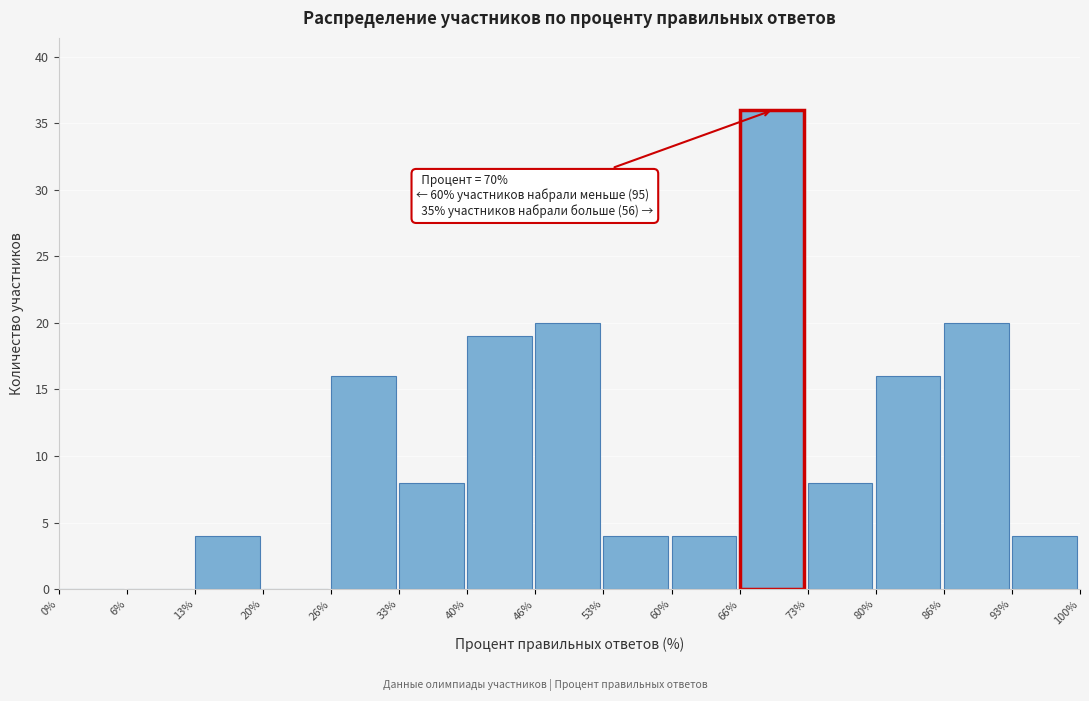

Which range on the x-axis has the tallest bar?

66% to 73%